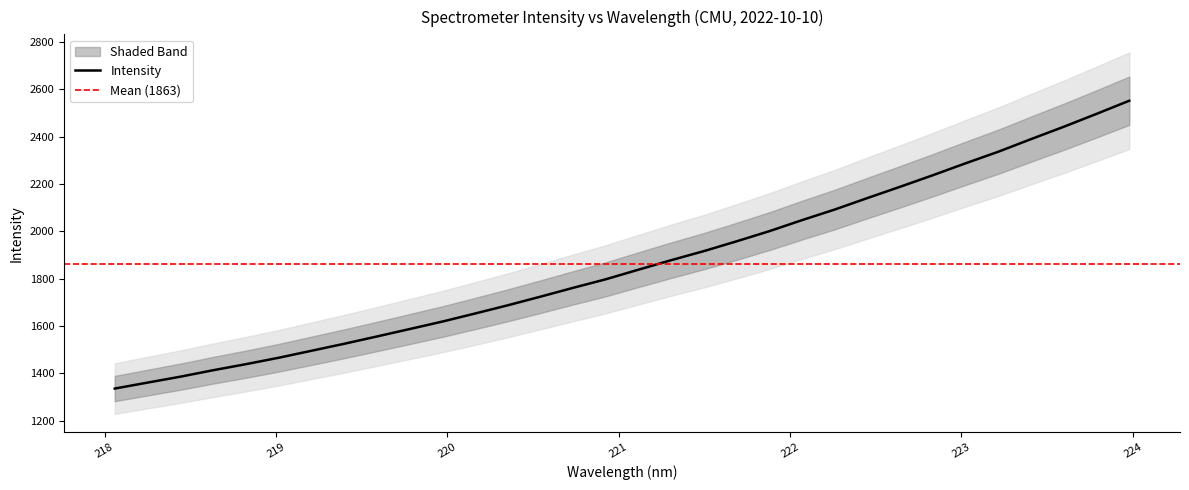

Read the value at 223.5987.

2442.4